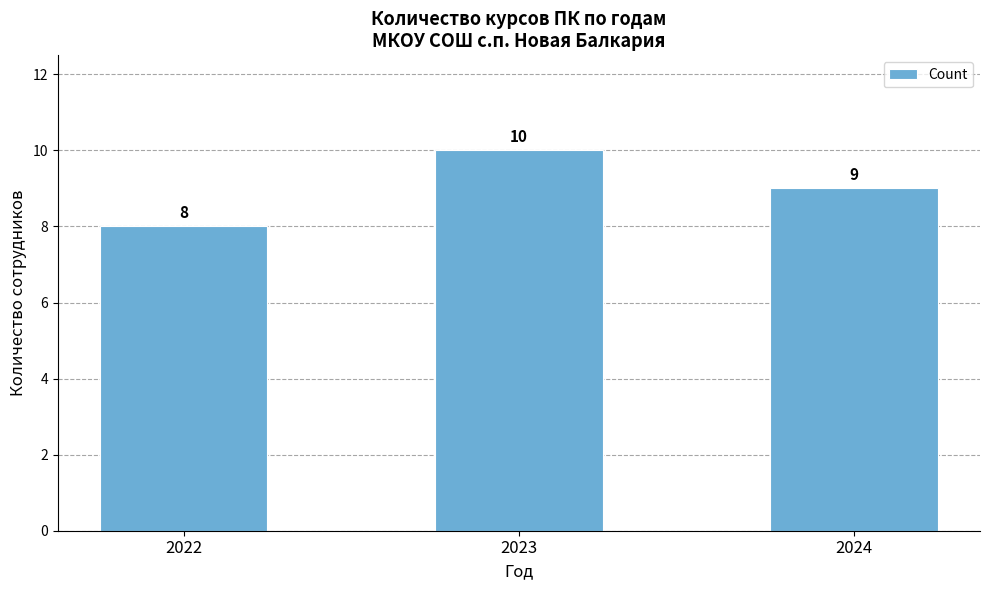

The chart shows a value of 9 at 2024. True or false?

True